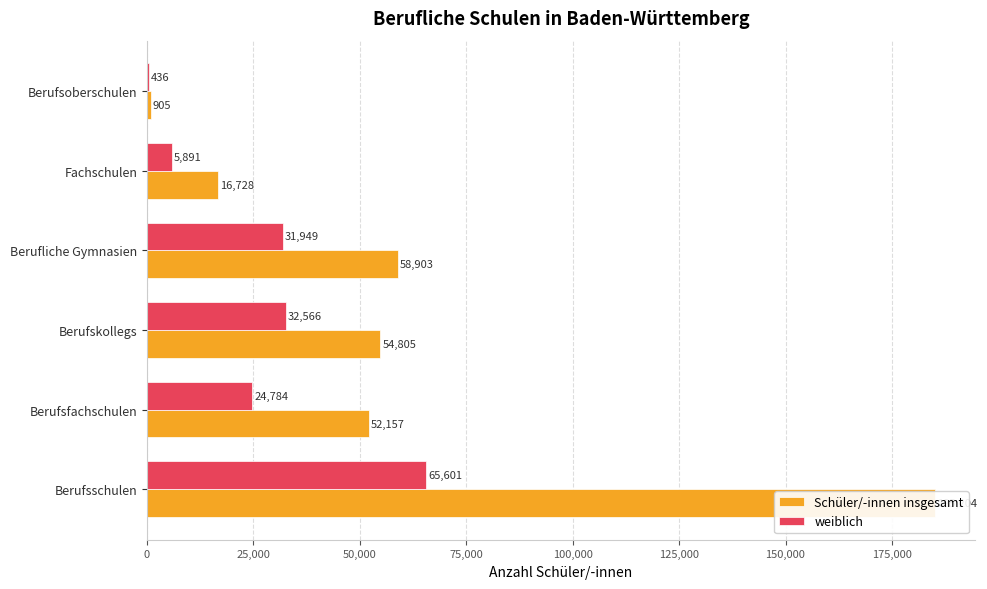

List the series in order of their overall mean, highest first.

Schüler/-innen insgesamt, weiblich